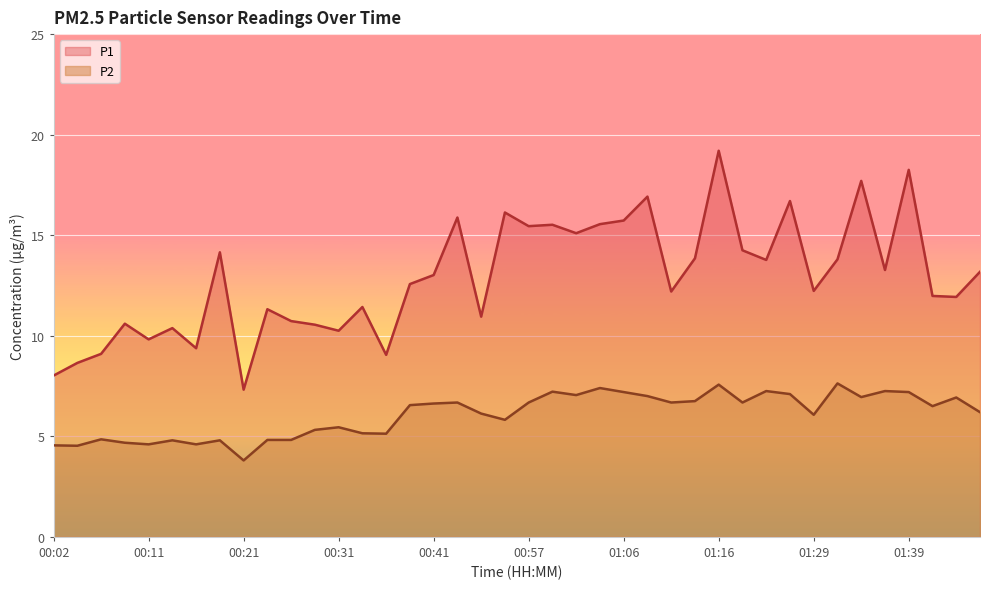

What is the label of the 3rd point from the left?

00:06